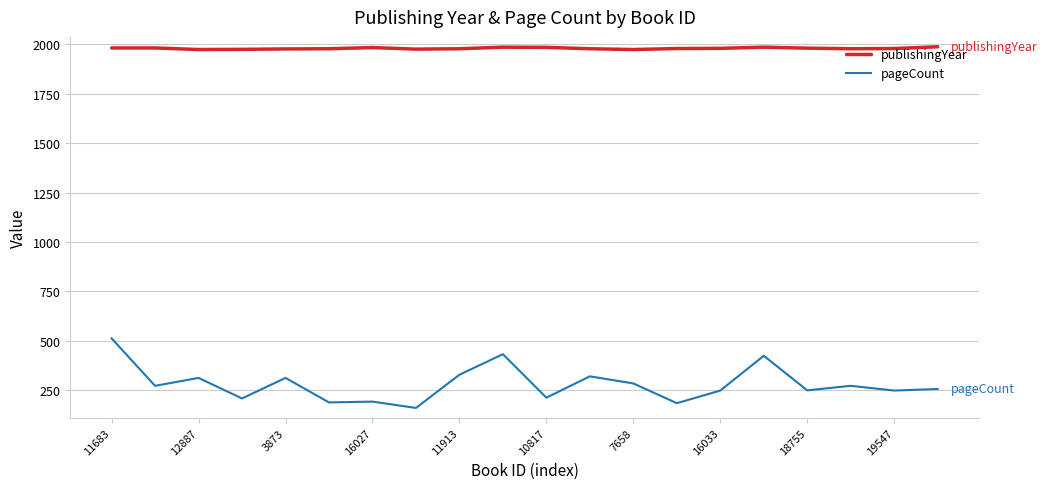

How many lines are shown in the chart?

2